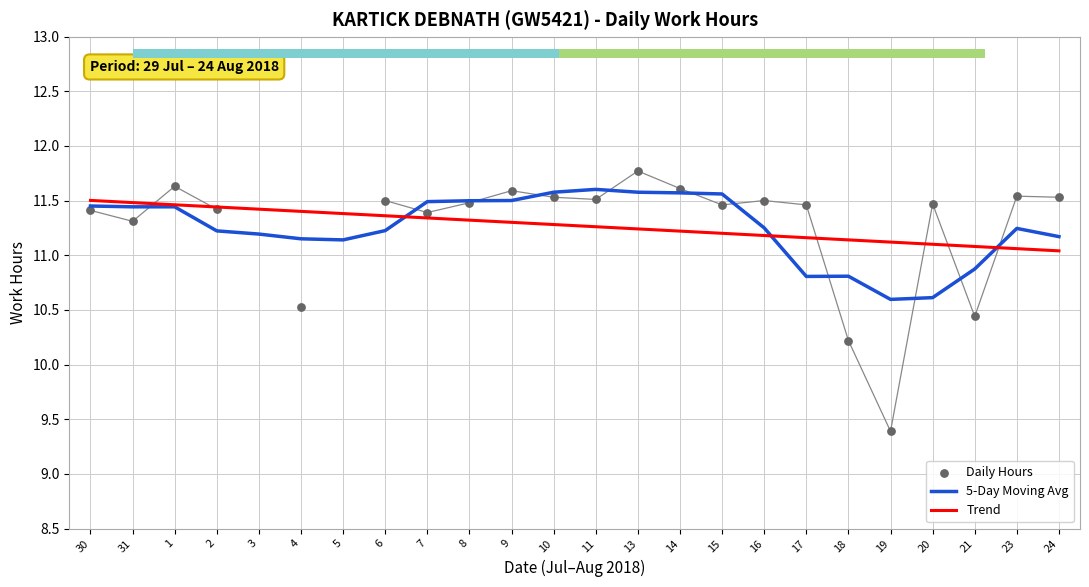

What is the total value across all series at 21?

32.4